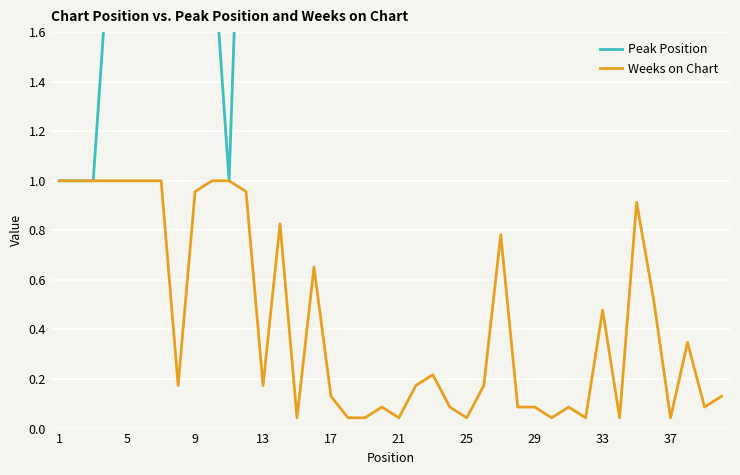

What is the sum of all Weeks on Chart values?

17.5